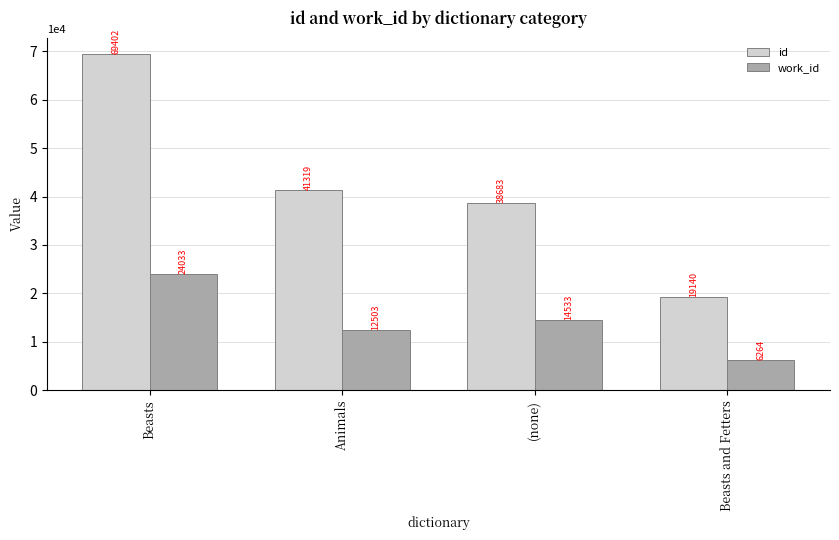

Between Beasts and Beasts and Fetters, which series saw the biggest shift?

id